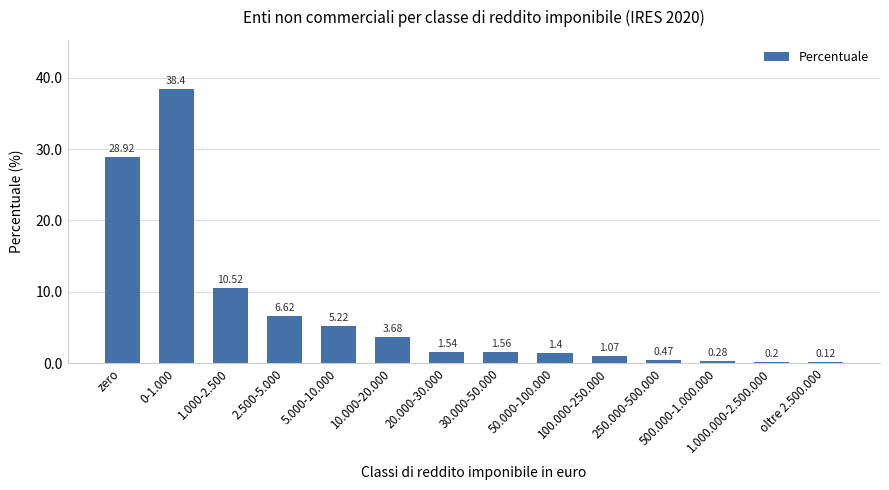

Where does the data first go above 1?

zero